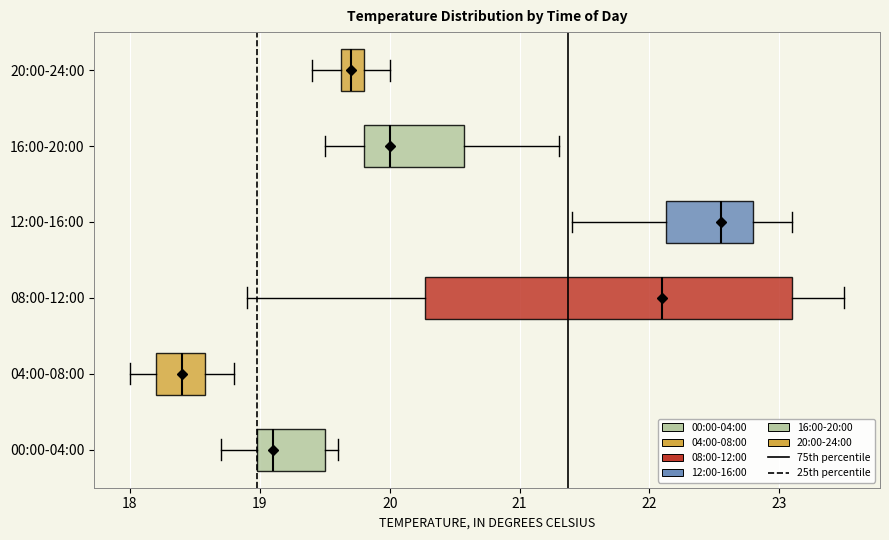

Reading bottom to top, read every box against the x-axis: the position of its median line, the range the box covers, and the ends of its whiskers. The values are not printed on the chart, so give them approximately, as read against the axis.

00:00-04:00: median 19.1, box 19.0 to 19.5, whiskers 18.7 to 19.6
04:00-08:00: median 18.4, box 18.2 to 18.6, whiskers 18.0 to 18.8
08:00-12:00: median 22.1, box 20.3 to 23.1, whiskers 18.9 to 23.5
12:00-16:00: median 22.6, box 22.1 to 22.8, whiskers 21.4 to 23.1
16:00-20:00: median 20.0, box 19.8 to 20.6, whiskers 19.5 to 21.3
20:00-24:00: median 19.7, box 19.6 to 19.8, whiskers 19.4 to 20.0